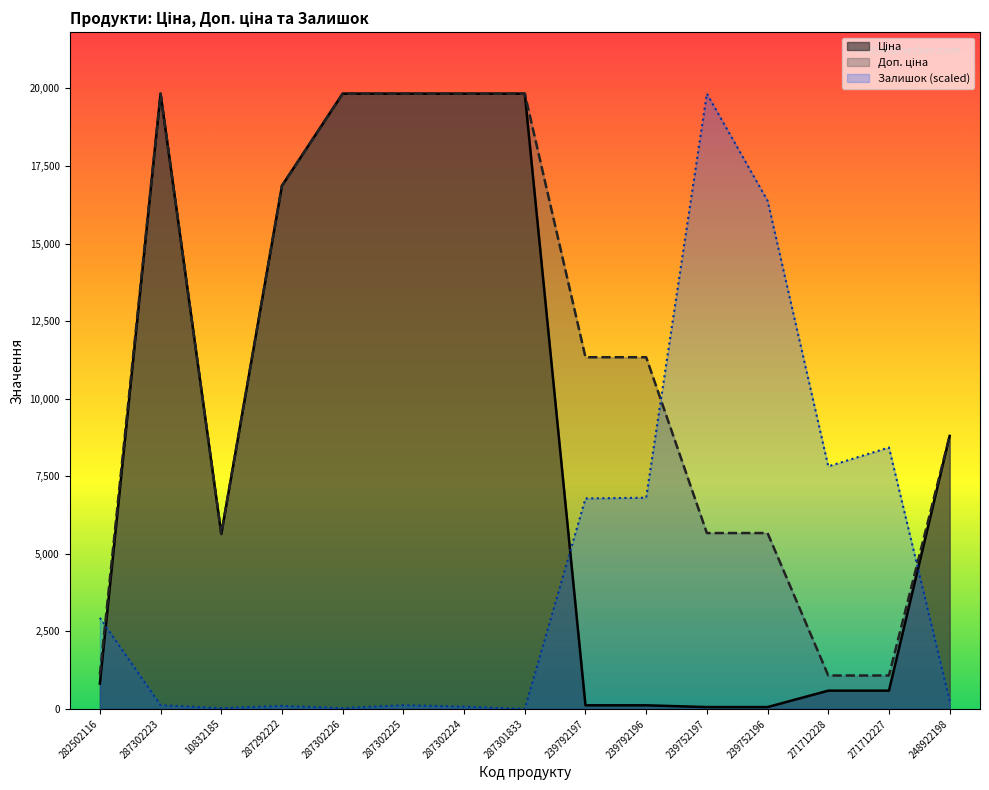

Which series has the widest spread of values?

Залишок